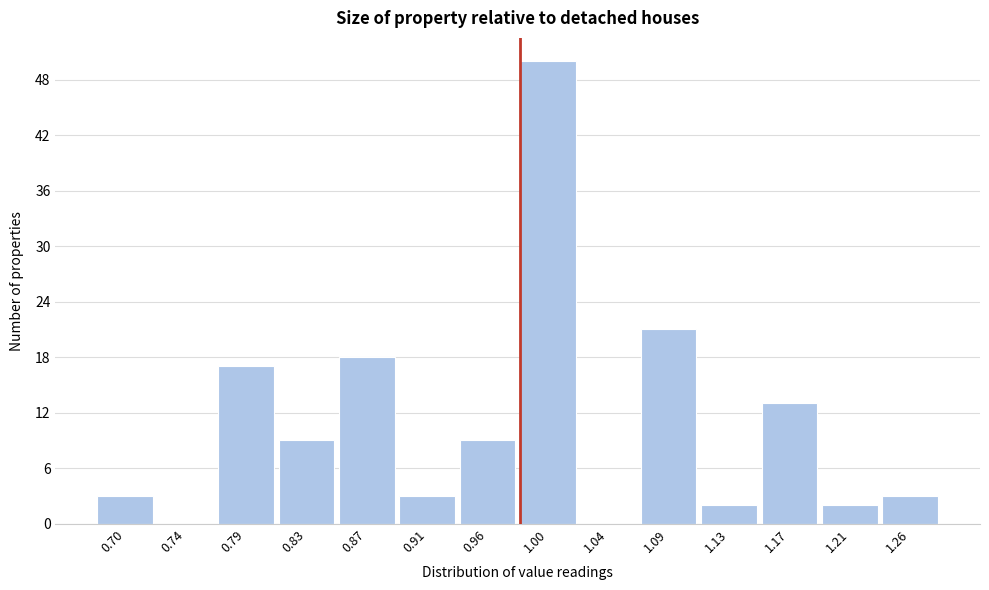

Reading left to right, extract all data points from this chart.

0.70=3	0.74=0	0.79=17	0.83=9	0.87=18	0.91=3	0.96=9	1.00=50	1.04=0	1.09=21	1.13=2	1.17=13	1.21=2	1.26=3